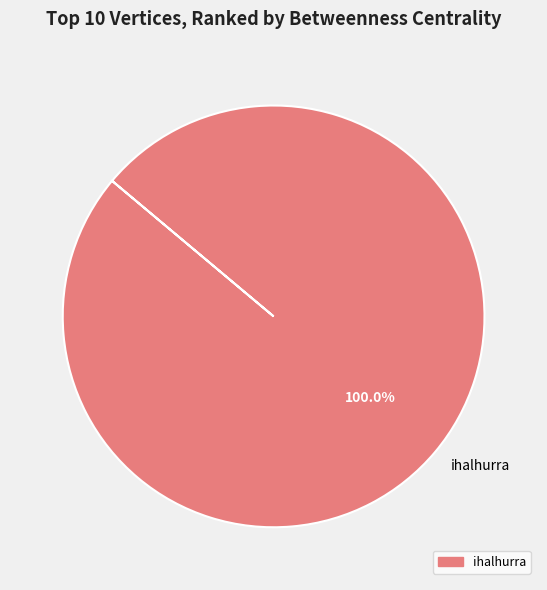

Rank the categories by value from highest to lowest.

ihalhurra